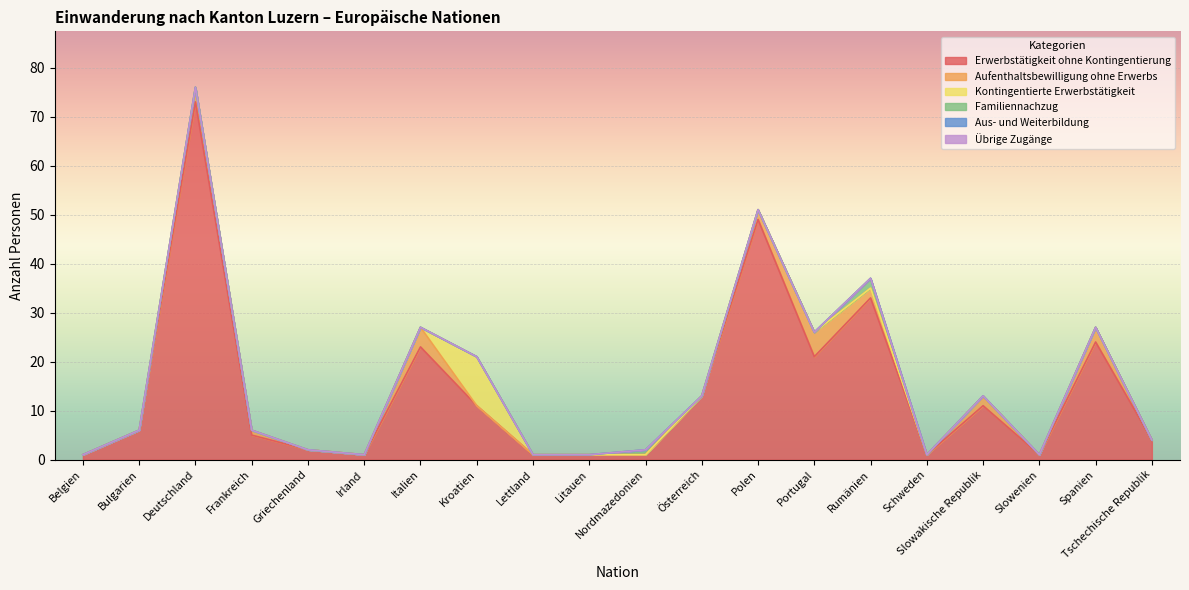

Rank the categories by Kontingentierte Erwerbstätigkeit value from lowest to highest.

Belgien, Bulgarien, Deutschland, Frankreich, Griechenland, Irland, Italien, Lettland, Litauen, Nordmazedonien, Österreich, Polen, Portugal, Rumänien, Schweden, Slowakische Republik, Slowenien, Spanien, Tschechische Republik, Kroatien